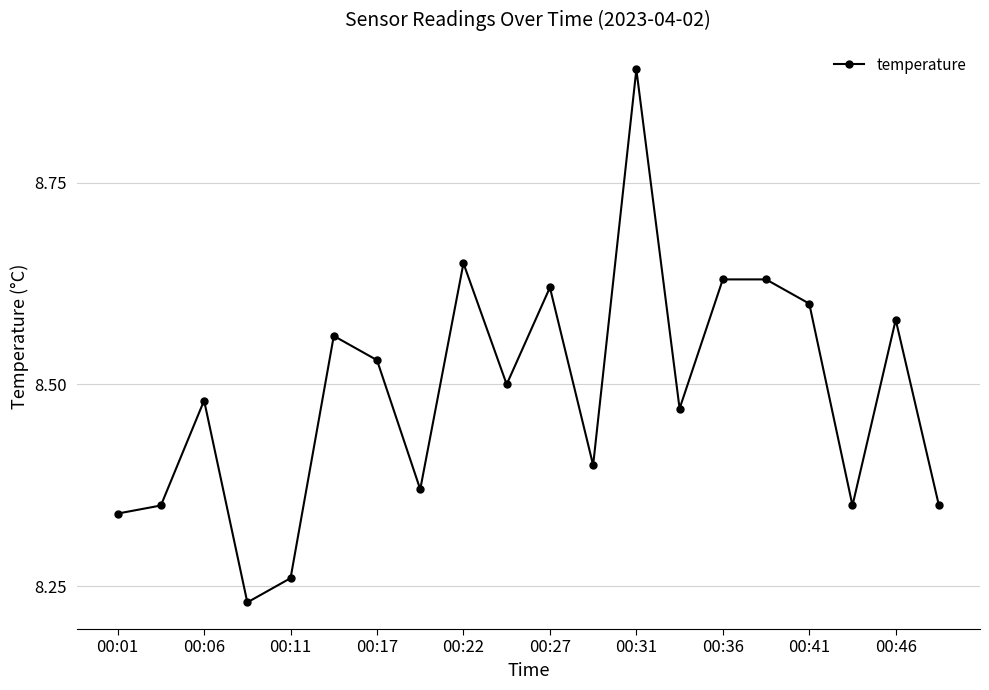

Count the values in the range 8 to 9.

20